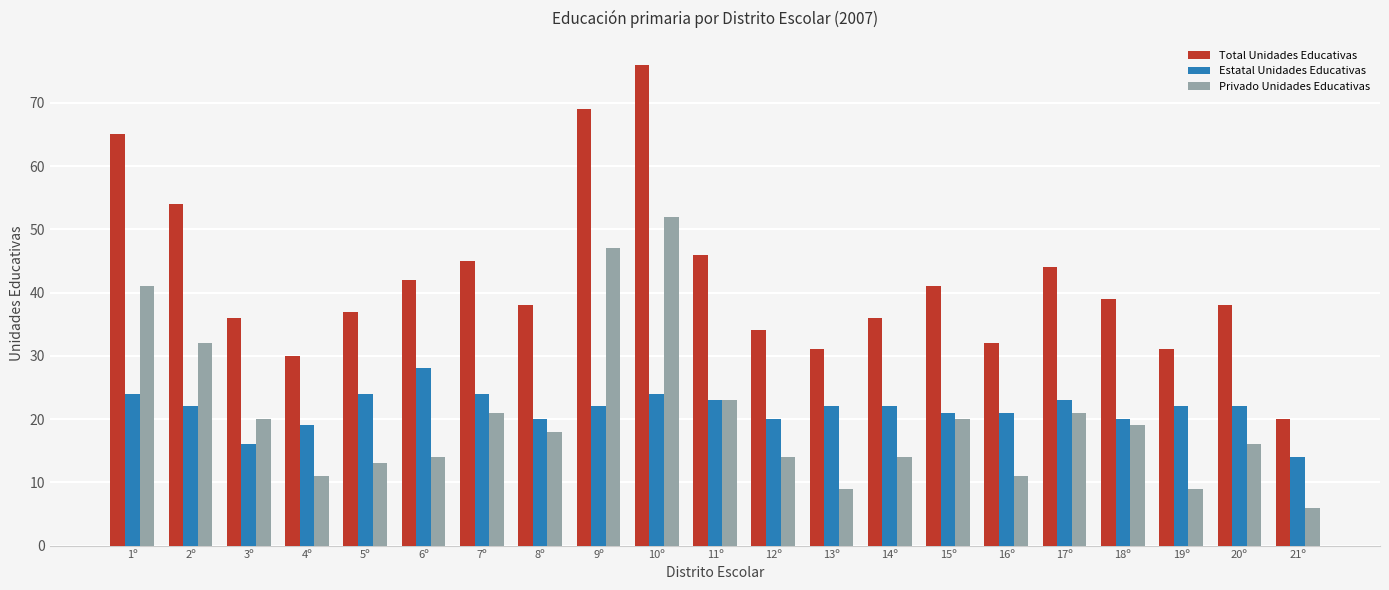

Count the number of categories in the chart.

21